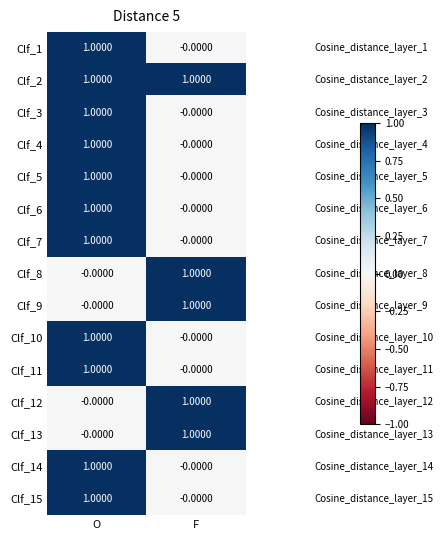

Which category has the highest value in the Clf_8 series?

F